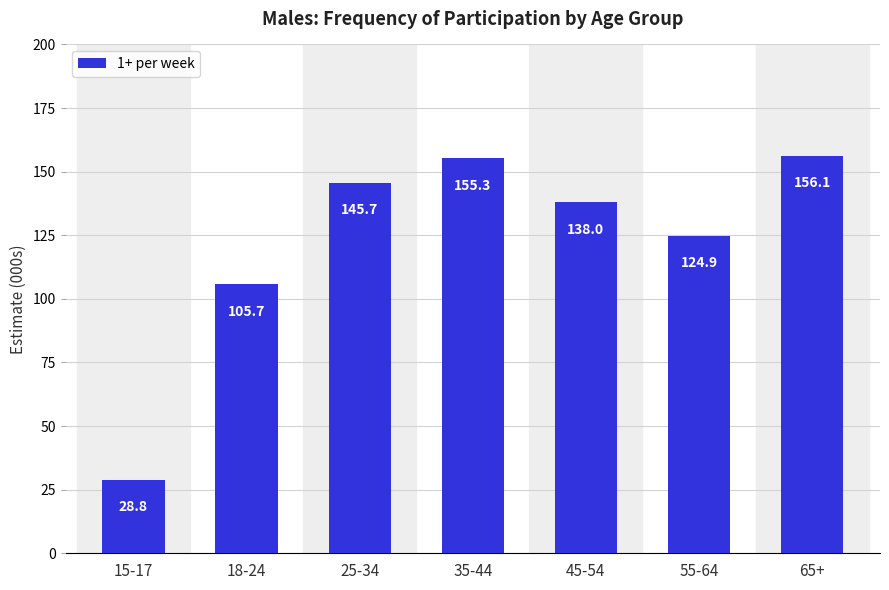

The chart shows a value of 49.7 at 45-54. True or false?

False